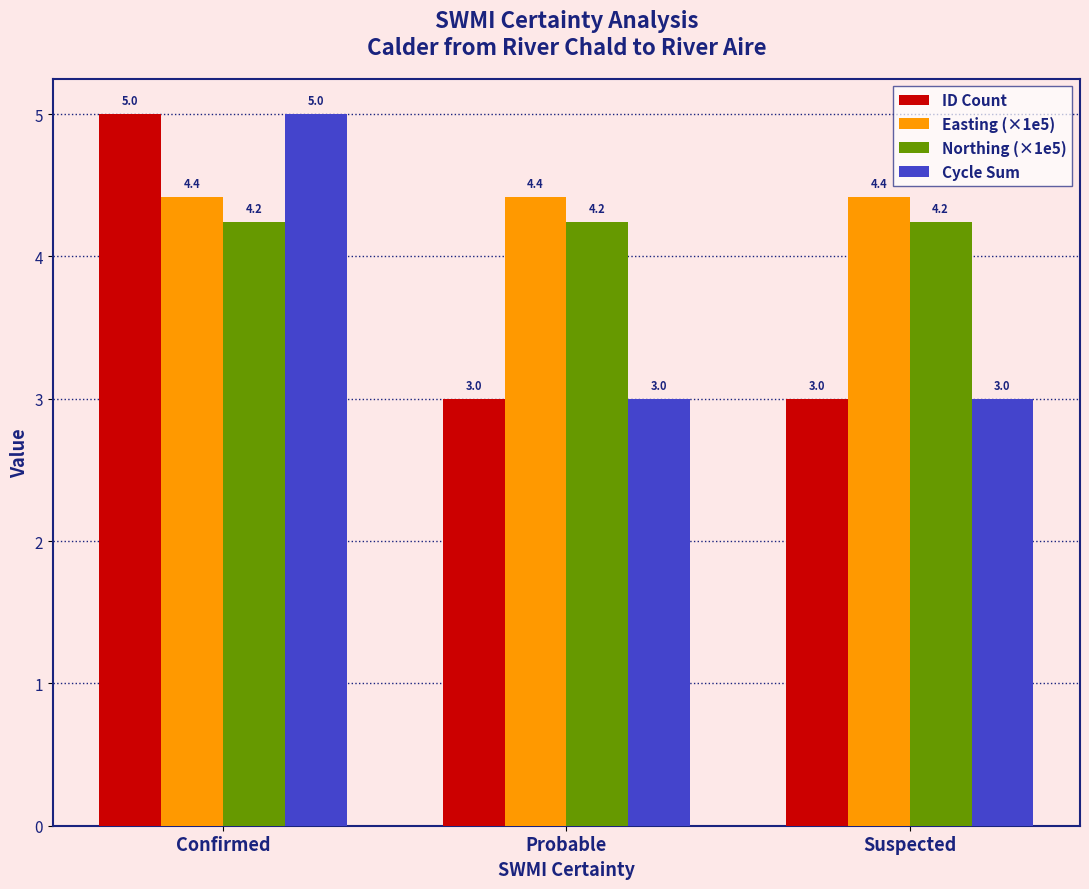

Reading left to right, transcribe all the data shown in this chart.

ID Count: Confirmed=5.0	Probable=3.0	Suspected=3.0
Easting (×1e5): Confirmed=4.4	Probable=4.4	Suspected=4.4
Northing (×1e5): Confirmed=4.2	Probable=4.2	Suspected=4.2
Cycle Sum: Confirmed=5.0	Probable=3.0	Suspected=3.0